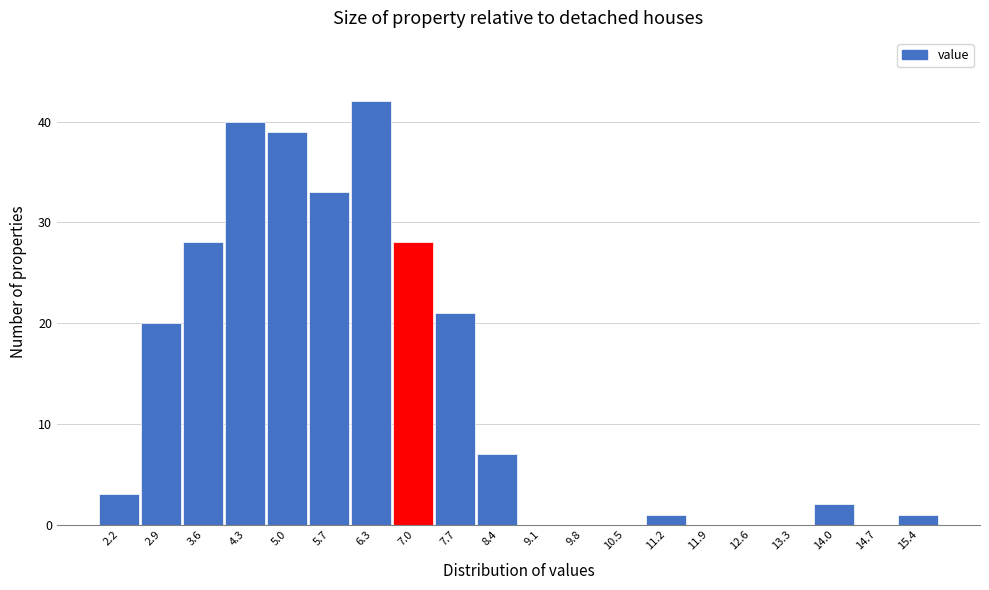

Reading left to right, transcribe all the data shown in this chart.

2.2=3	2.9=20	3.6=28	4.3=40	5.0=39	5.7=33	6.3=42	7.0=28	7.7=21	8.4=7	9.1=0	9.8=0	10.5=0	11.2=1	11.9=0	12.6=0	13.3=0	14.0=2	14.7=0	15.4=1